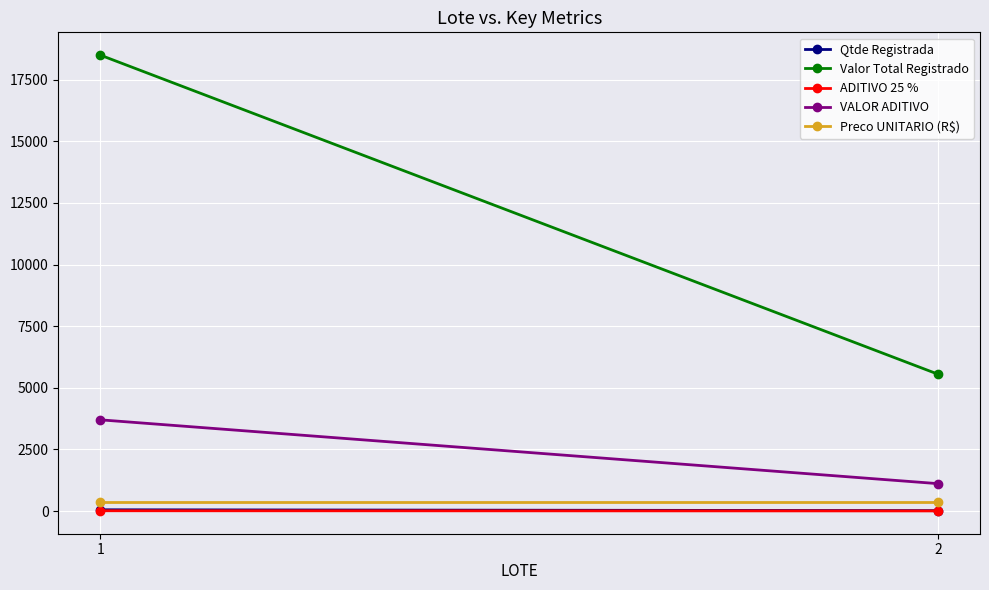

Reading left to right, list all the values displayed in this chart.

Qtde Registrada: 50	15
Valor Total Registrado: 18500	5550
ADITIVO 25 %: 10	3
VALOR ADITIVO: 3700	1110
Preco UNITARIO (R$): 370	370